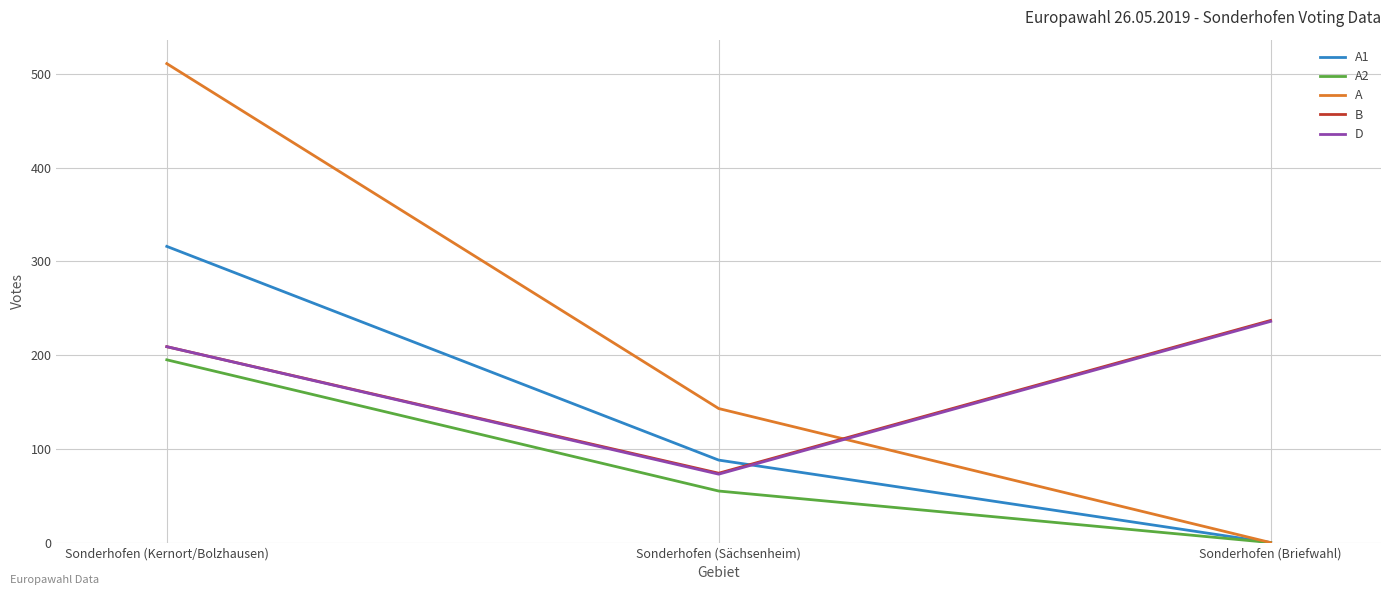

What is the difference between the highest and lowest values at Sonderhofen (Briefwahl)?

237